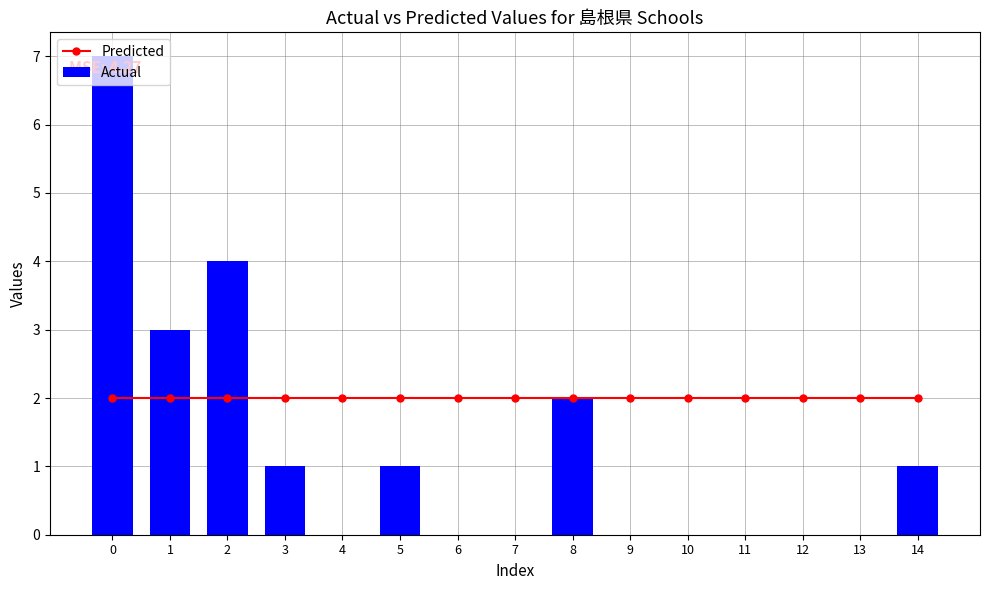

How many values in Actual are above zero?

7